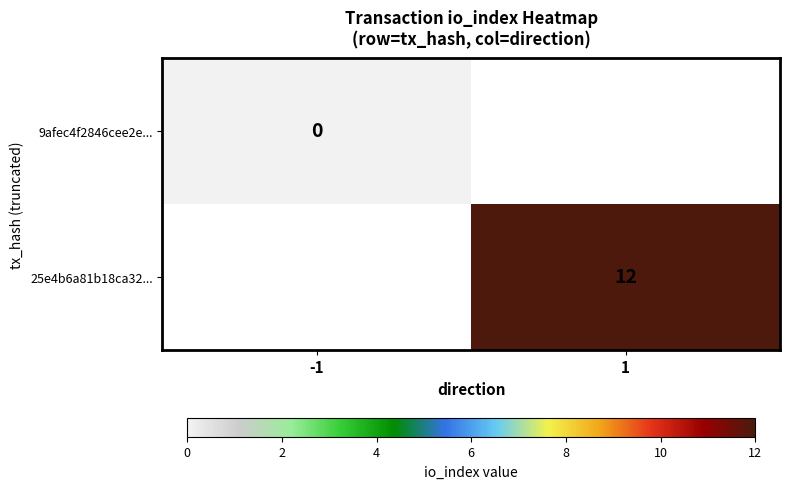

The value of 25e4b6a81b18ca32... at 1 is 8. True or false?

False